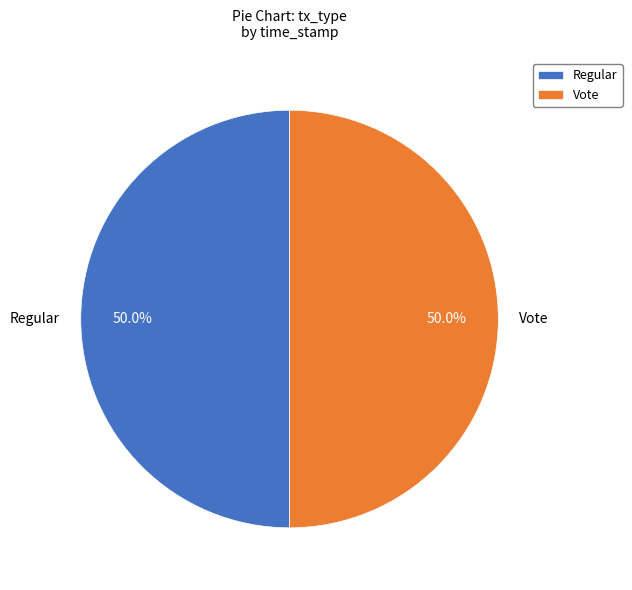

How much of the chart is everything except Vote?

50.0%